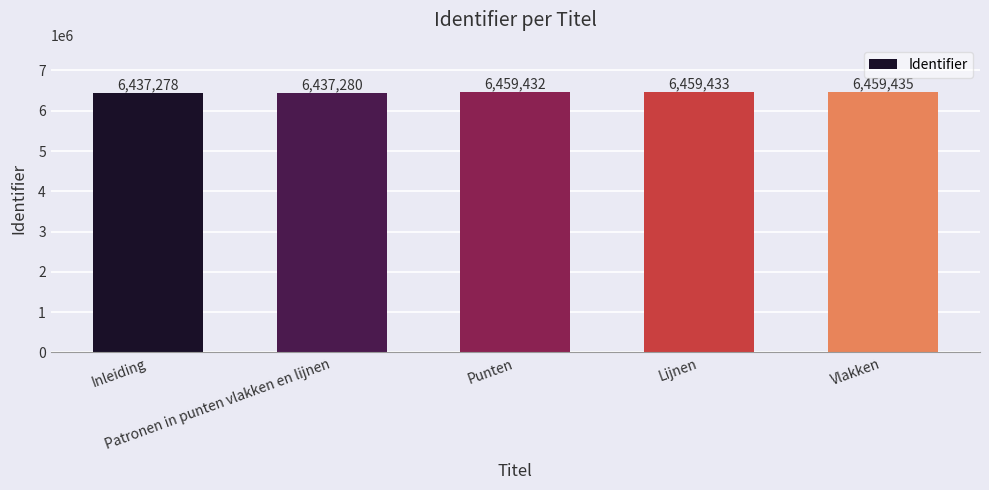

What is the label of the 5th bar from the right?

Inleiding